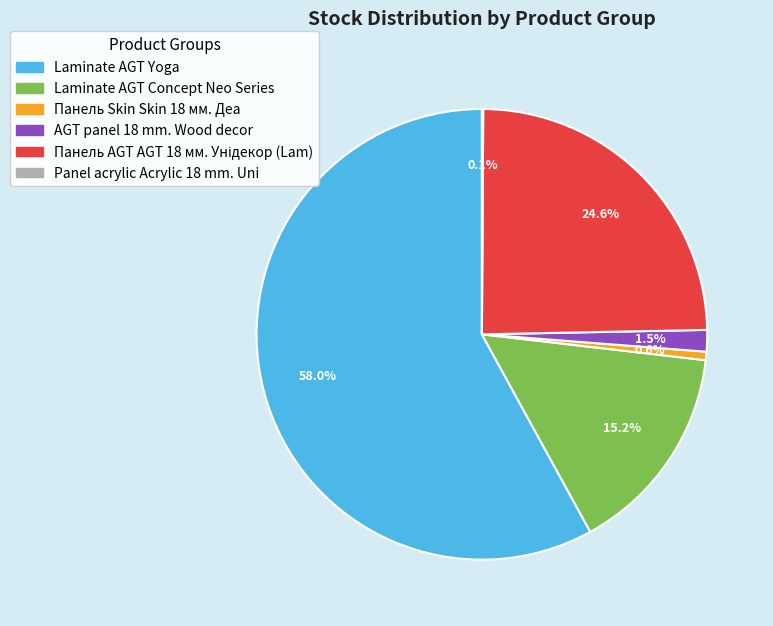

Which slice is the largest?

Laminate AGT Yoga